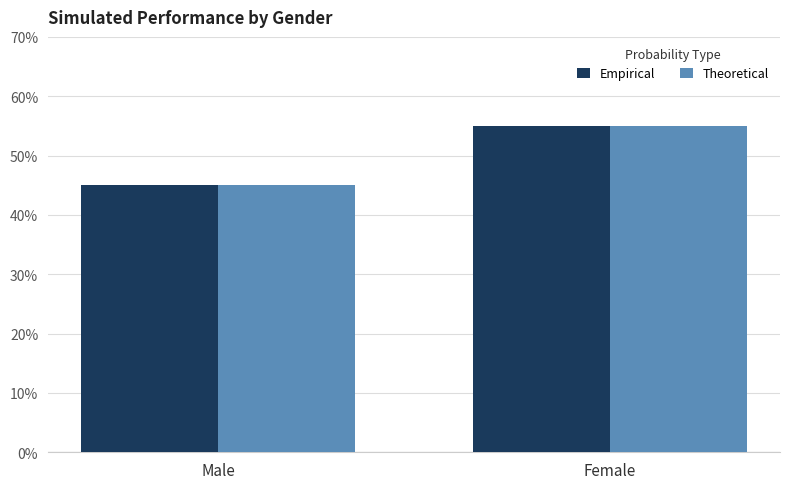

Are the bars grouped side by side (vs. stacked)?

Yes